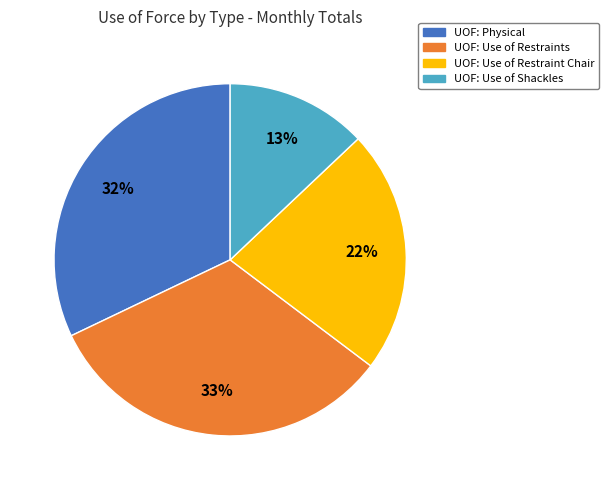

To the nearest percent, what is the difference between the largest and smallest slice percentages?

20%